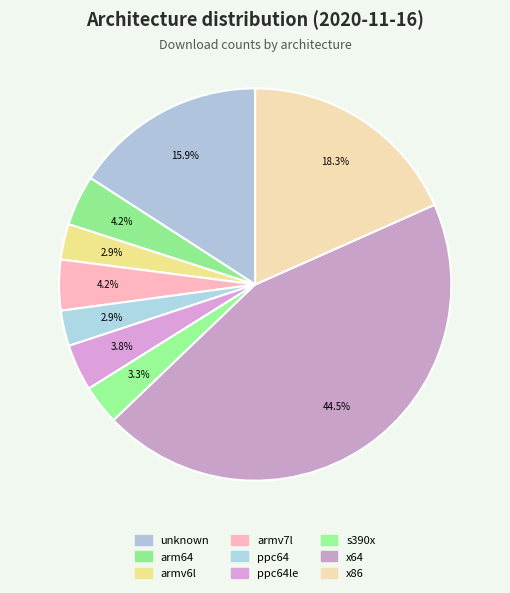

How many slices are in this pie chart?

9